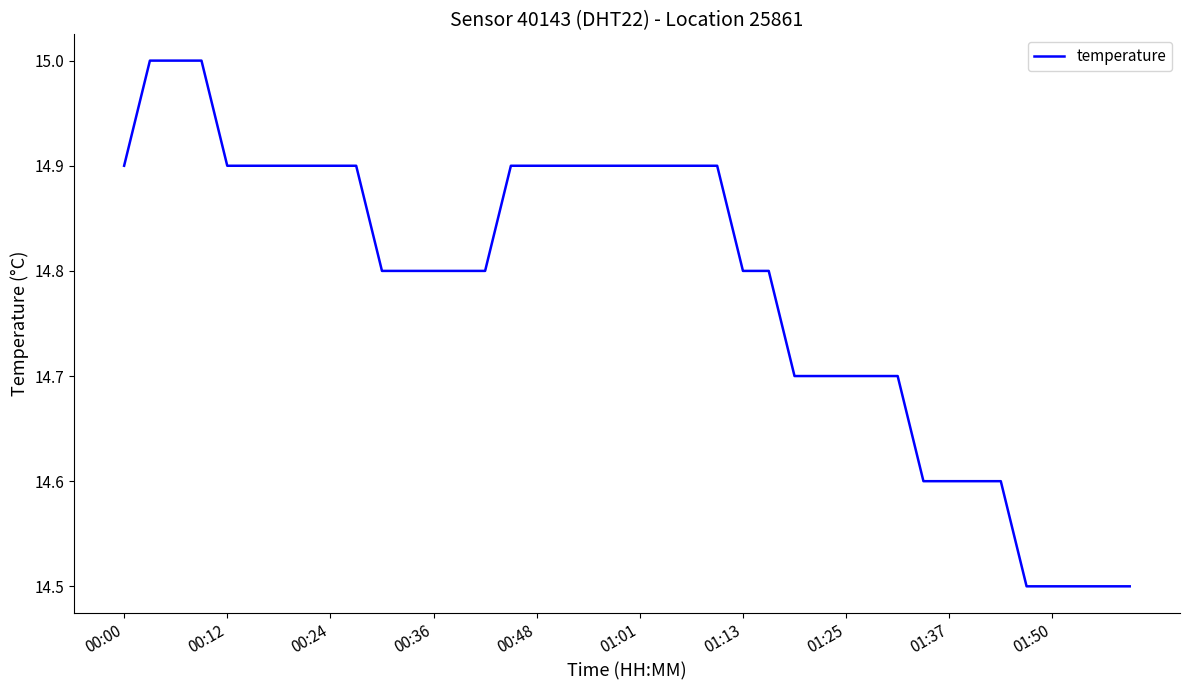

What is the difference between the maximum and minimum values?

0.5